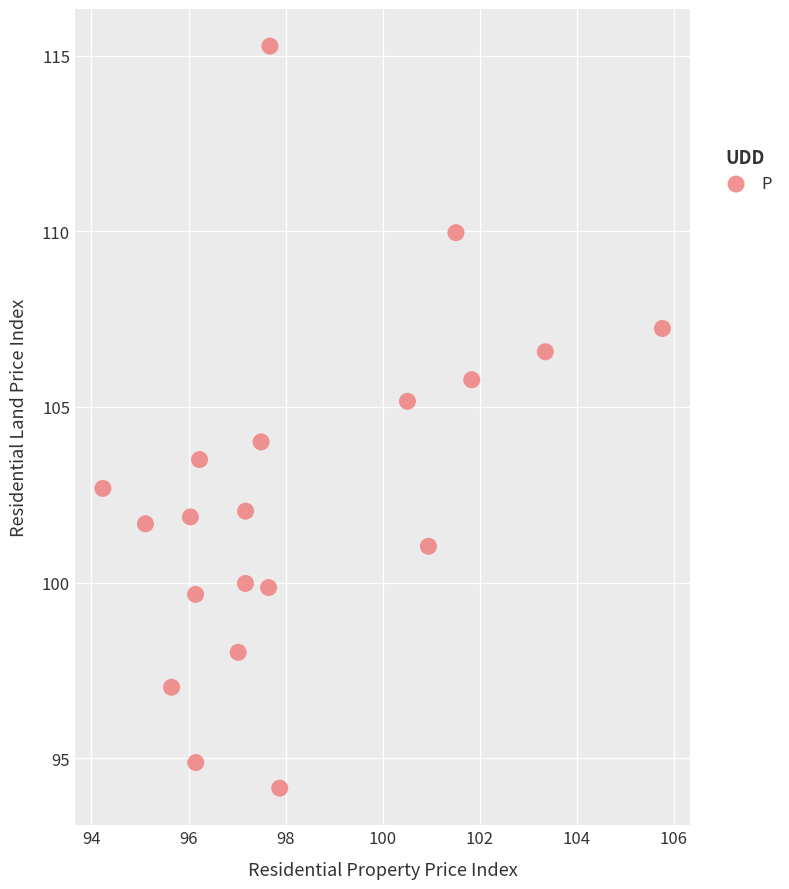

What is the range of Y values (max minus min)?

21.1